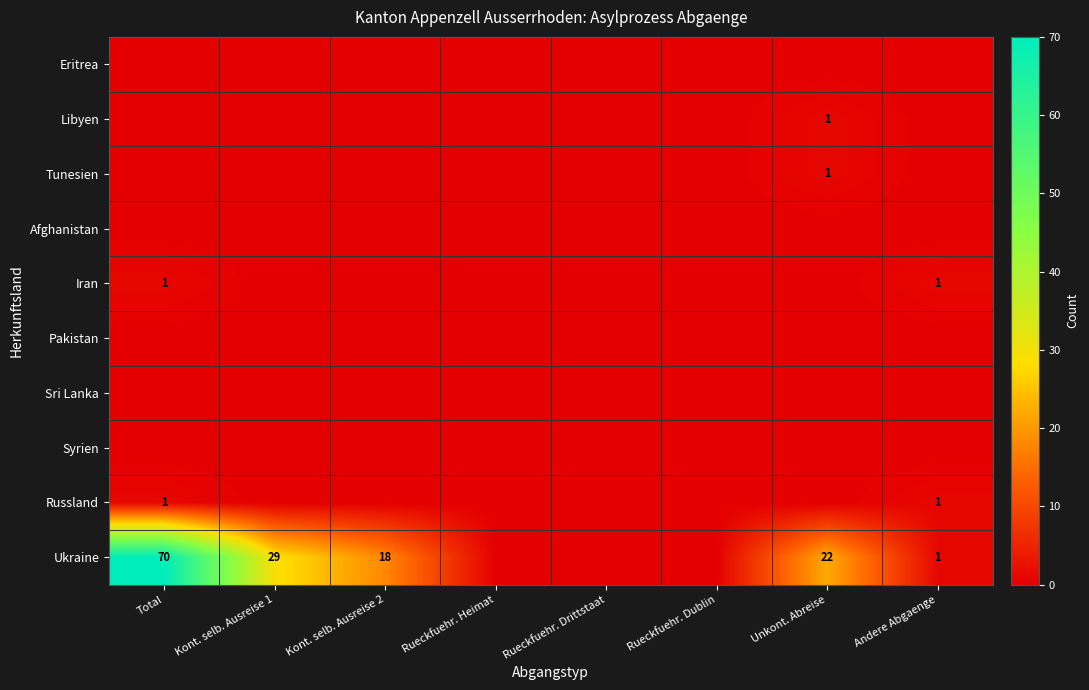

The Ukraine series shows 70 at Total. True or false?

True